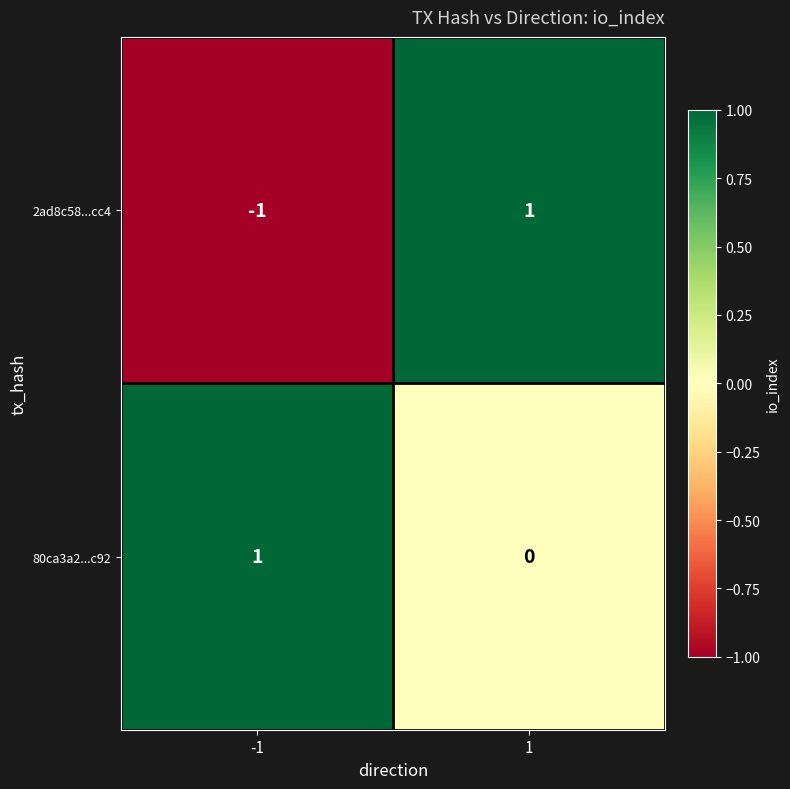

Reading right to left, transcribe all the data shown in this chart.

2ad8c58...cc4: 1=1	-1=-1
80ca3a2...c92: 1=0	-1=1